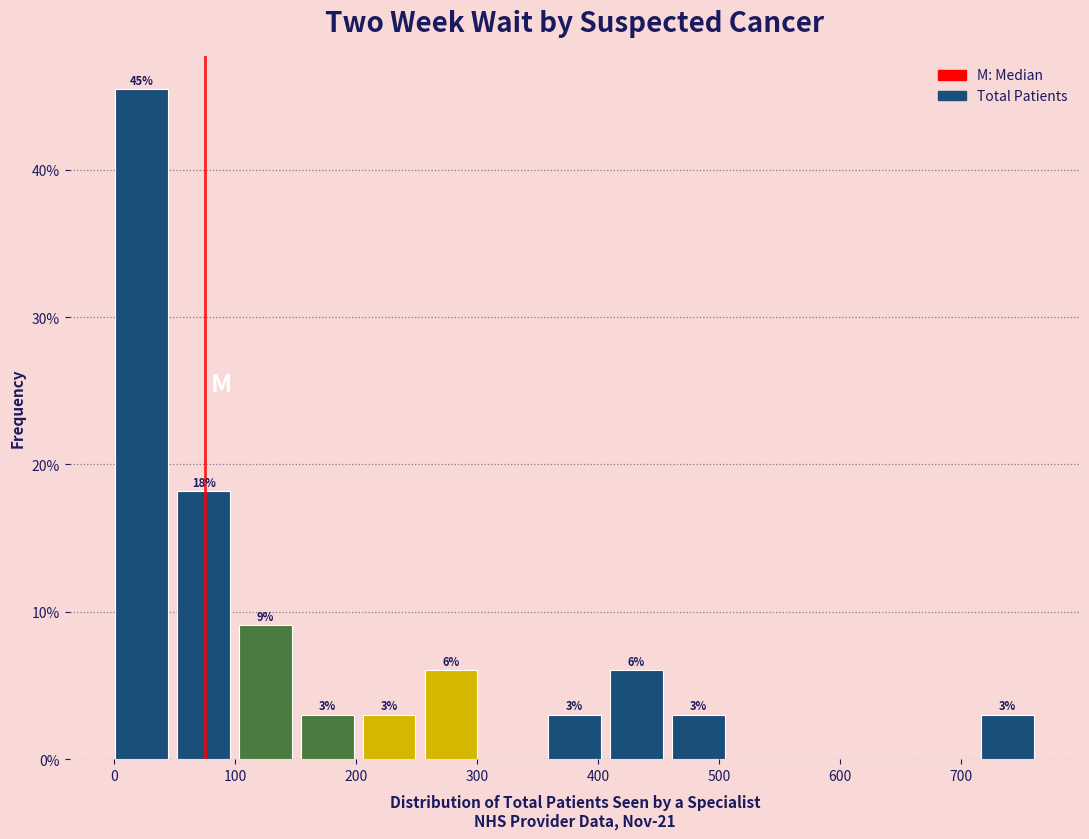

Which range on the x-axis has the tallest bar?

0 to 50